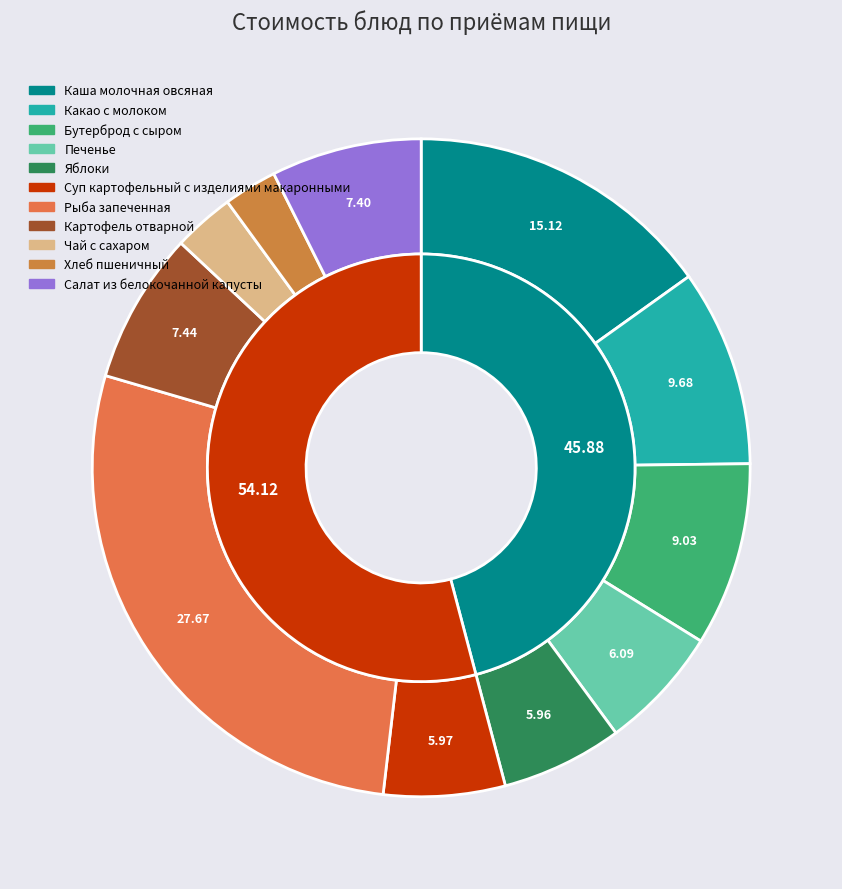

What is the ratio of the value at Какао с молоком to the value at Бутерброд с сыром?

1.1